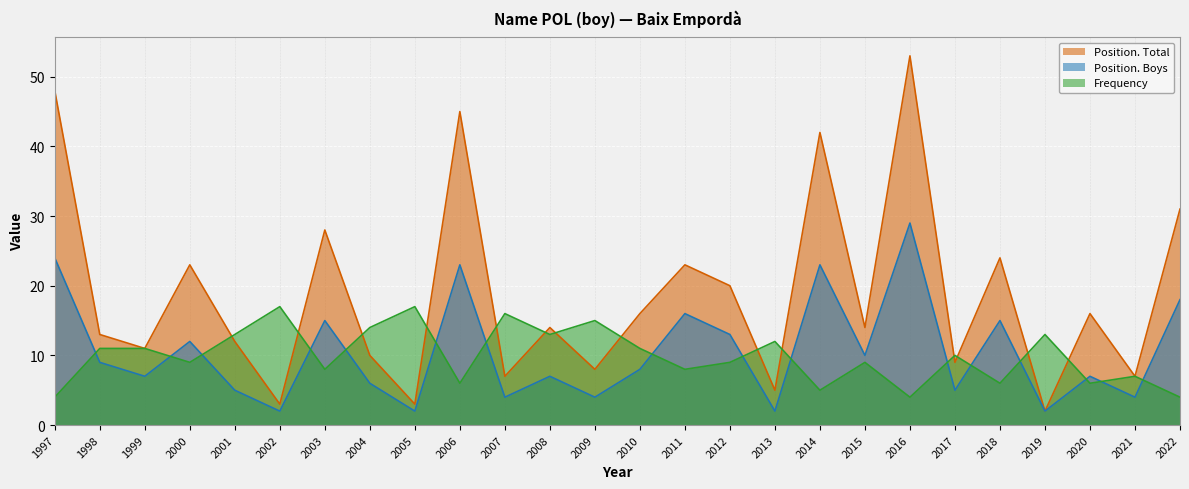

True or false: Position. Total has a value of 19 at 1999.

False